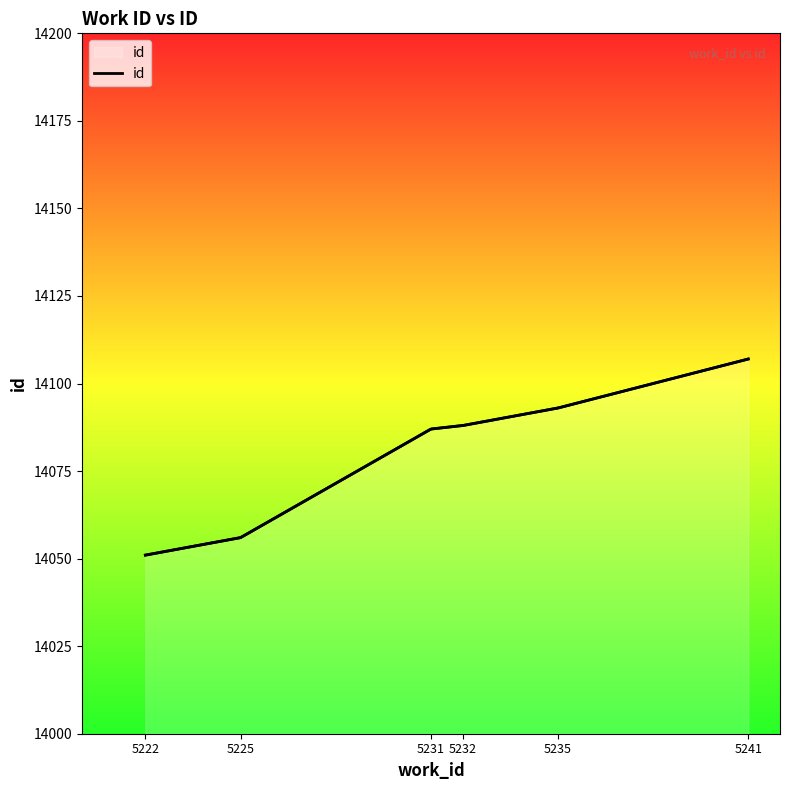

Which label corresponds to the largest value in the chart?

5241